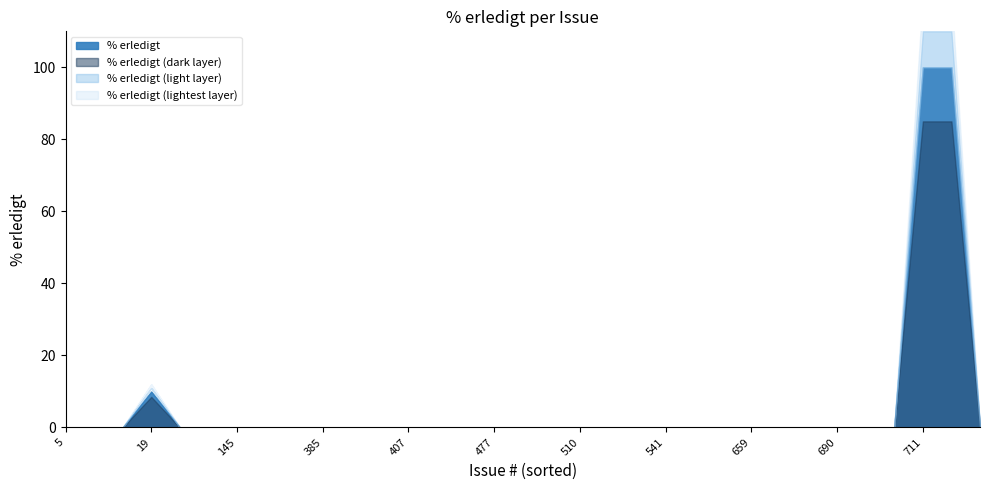

True or false: the data shows -43 at 734.

False